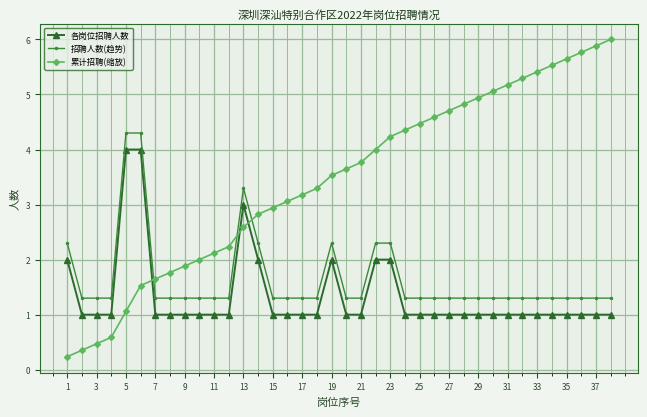

Which series has the largest range (max minus min)?

累计招聘(缩放)